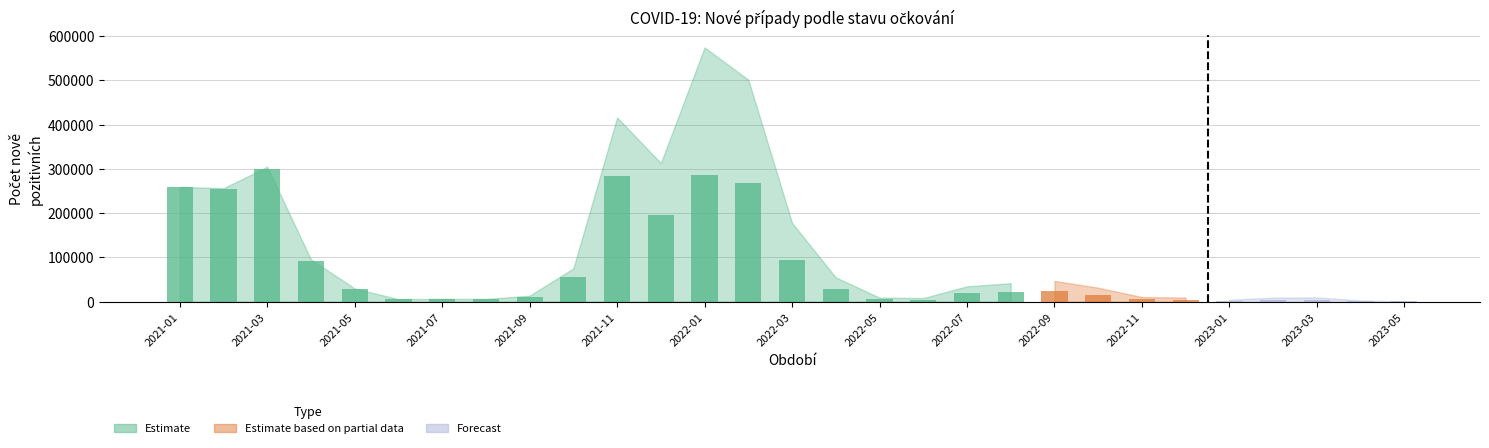

What is the difference between the highest and lowest values at 2021-02?

253246